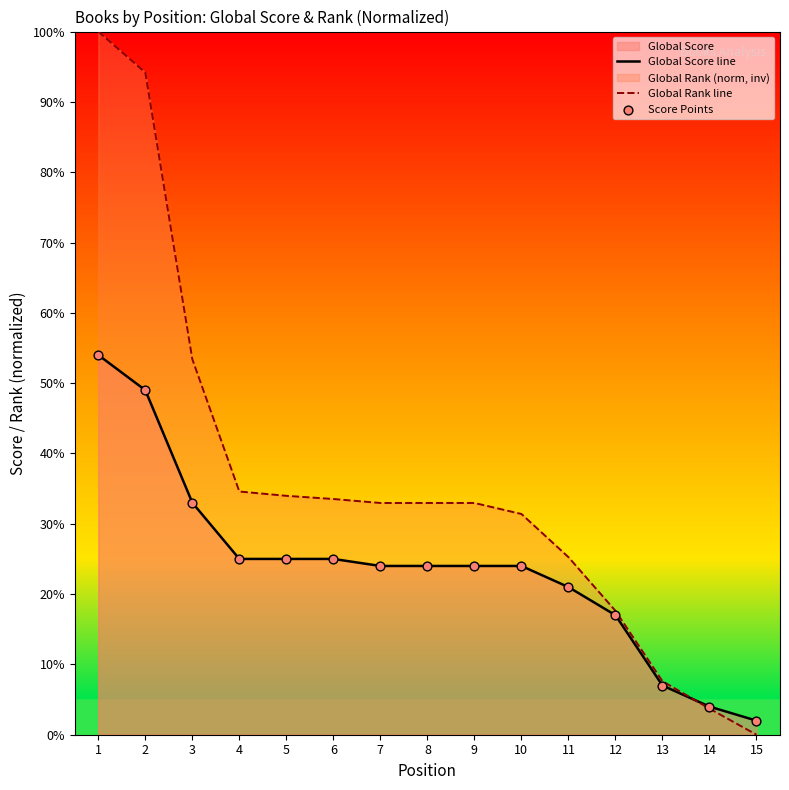

What is the total value across all series at 12?

34.6